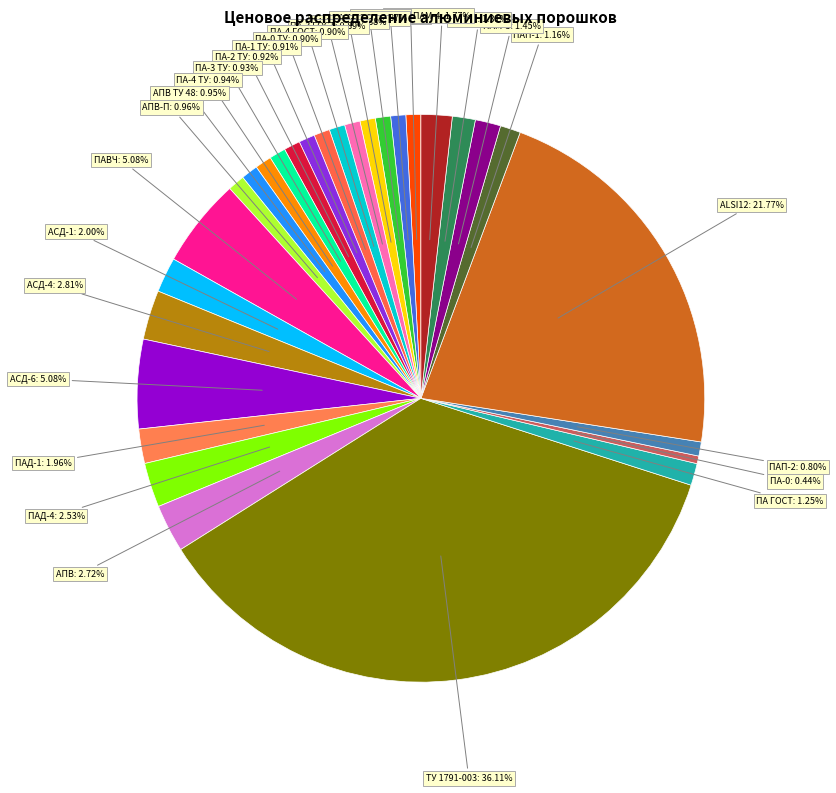

Count the number of slices in the pie.

29